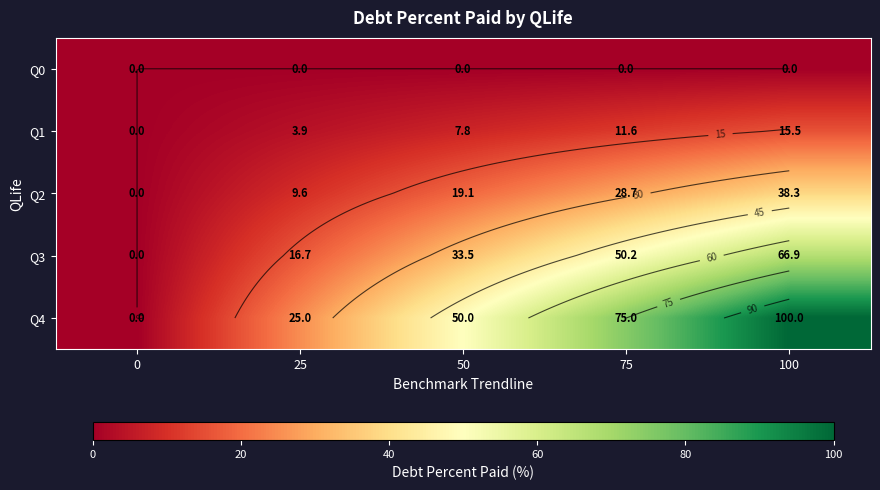

Which series has the widest spread of values?

Q4